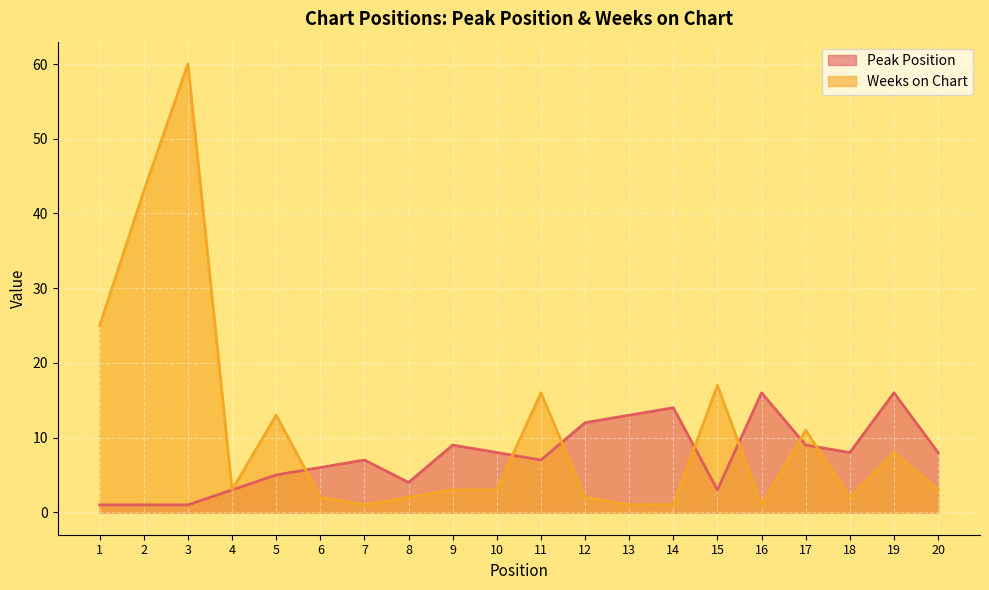

What is the approximate value of Weeks on Chart at 4?

3